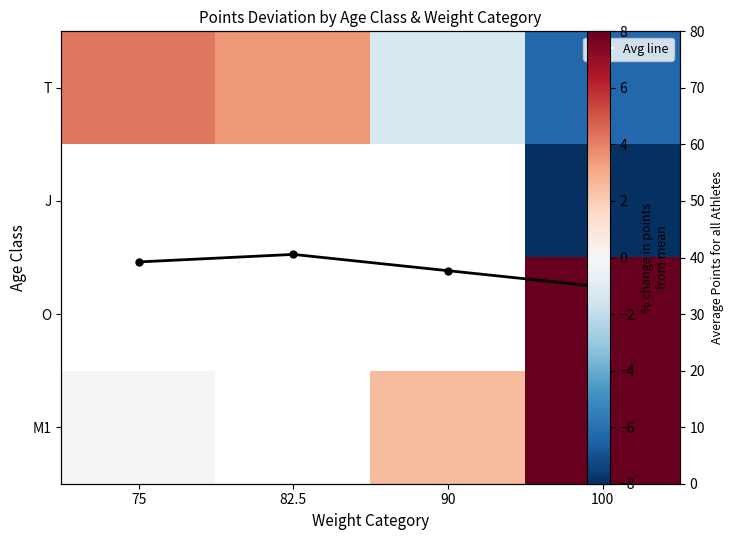

At which label does M1 first exceed 2?

90